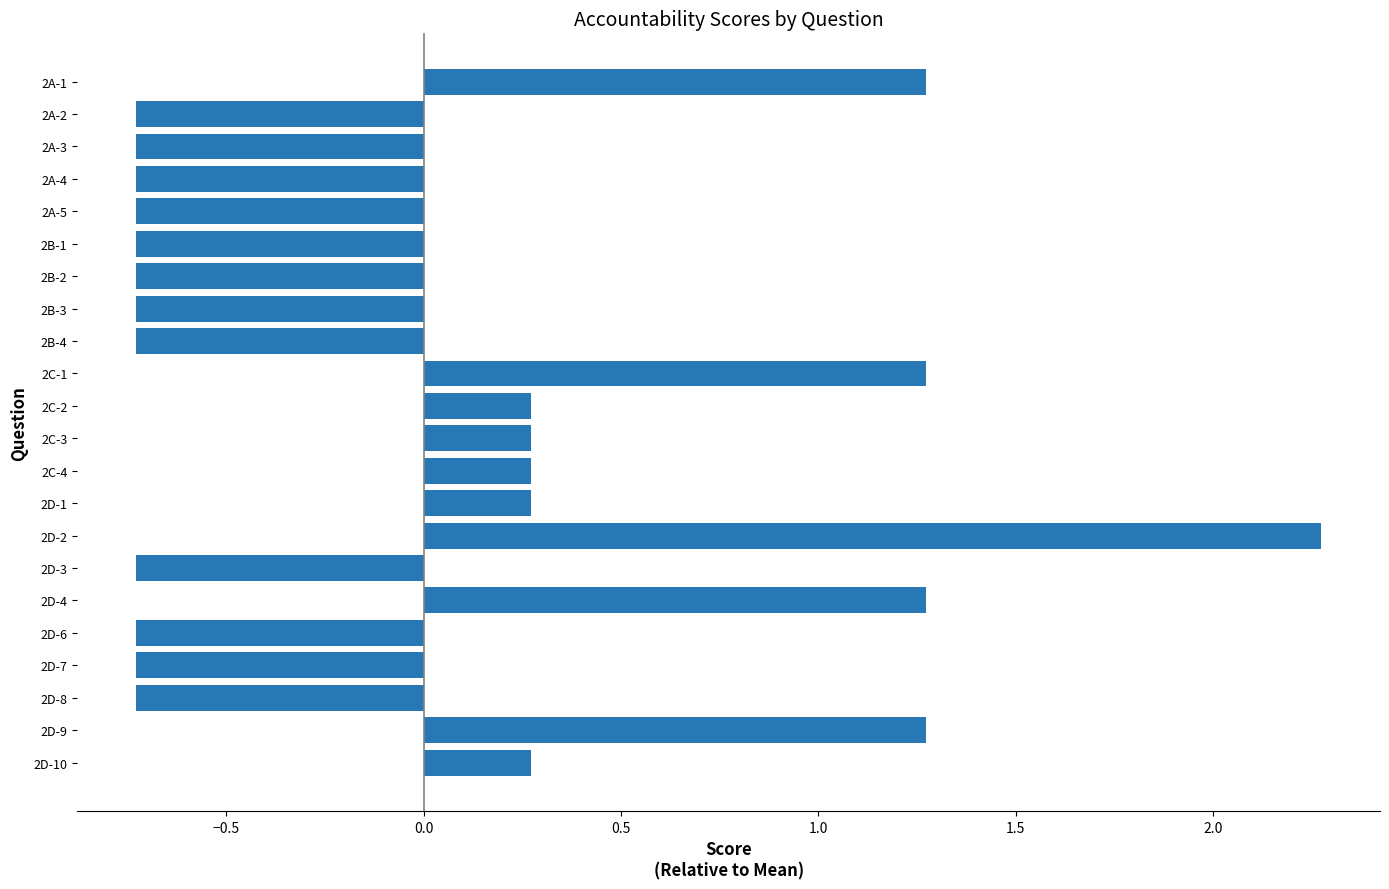

What is the difference between the second highest and minimum values?

2.0